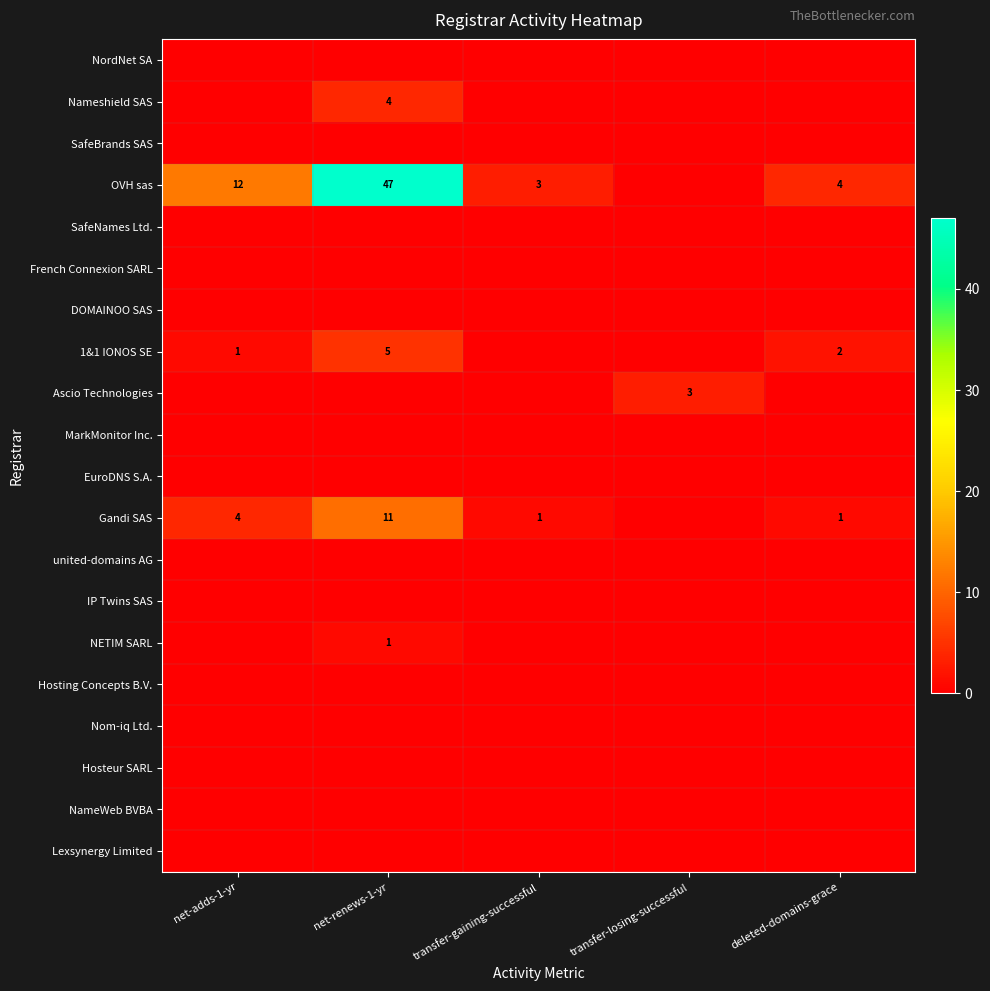

Between deleted-domains-grace and transfer-losing-successful, which is larger?

deleted-domains-grace